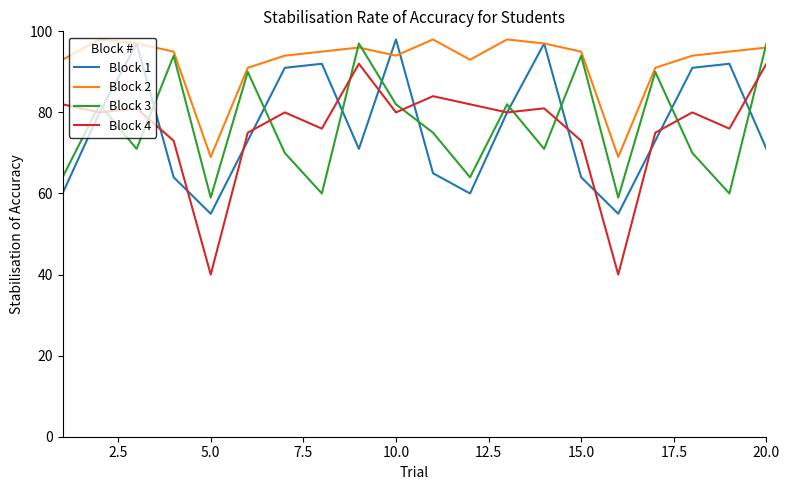

Which series has the largest range (max minus min)?

Block 4